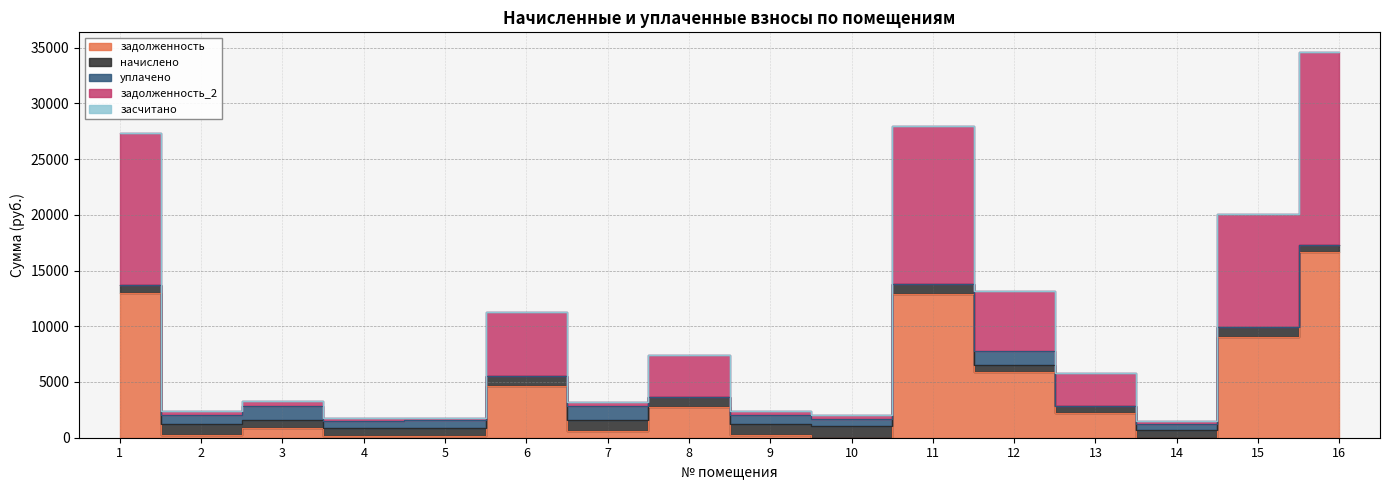

At how many categories does at least one series exceed 14427?

1